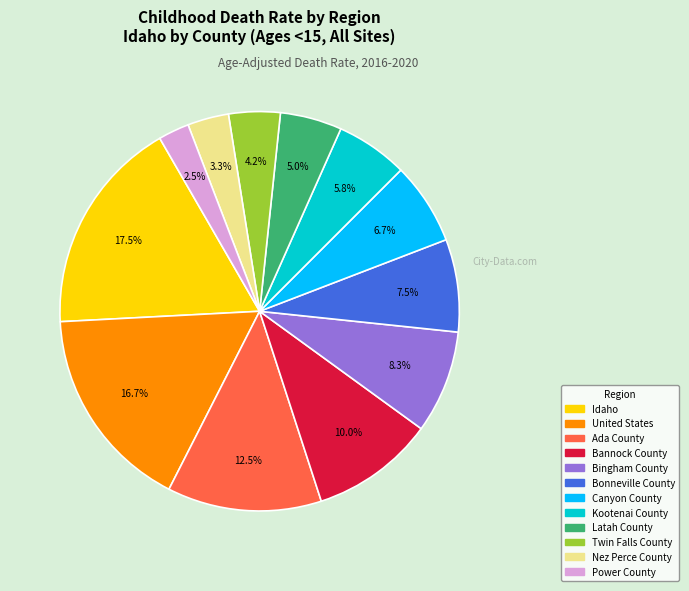

To the nearest percent, what percentage of the pie is Bingham County?

8%